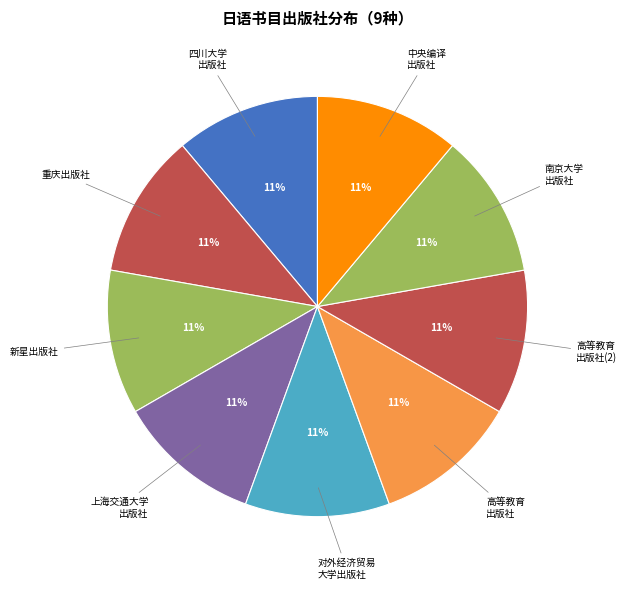

How many segments does this pie chart have?

9